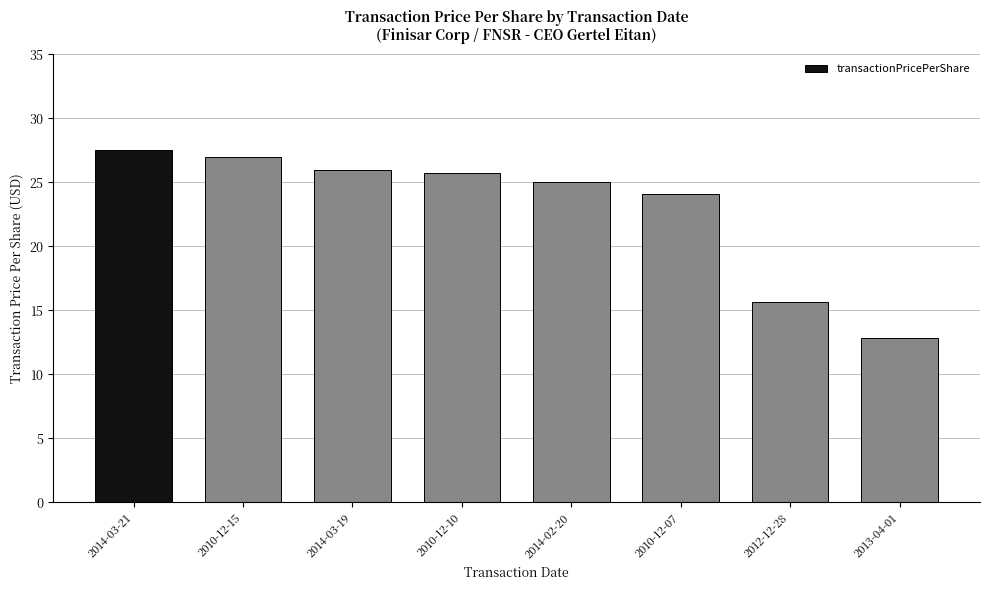

How many distinct data groups are displayed?

1